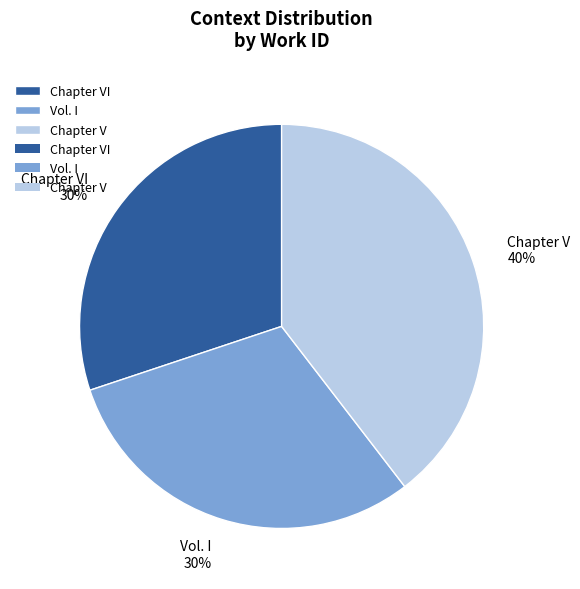

To the nearest percent, what portion does Vol. I represent?

30%